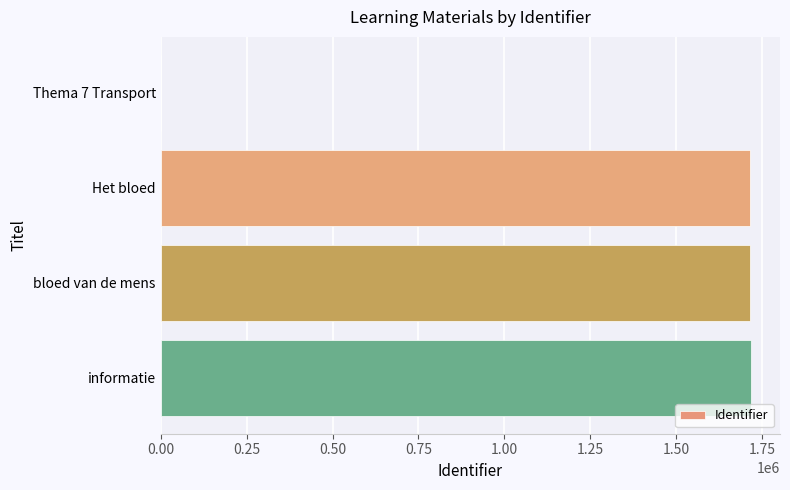

What is the ratio of the value at Het bloed to the value at bloed van de mens?

1.0